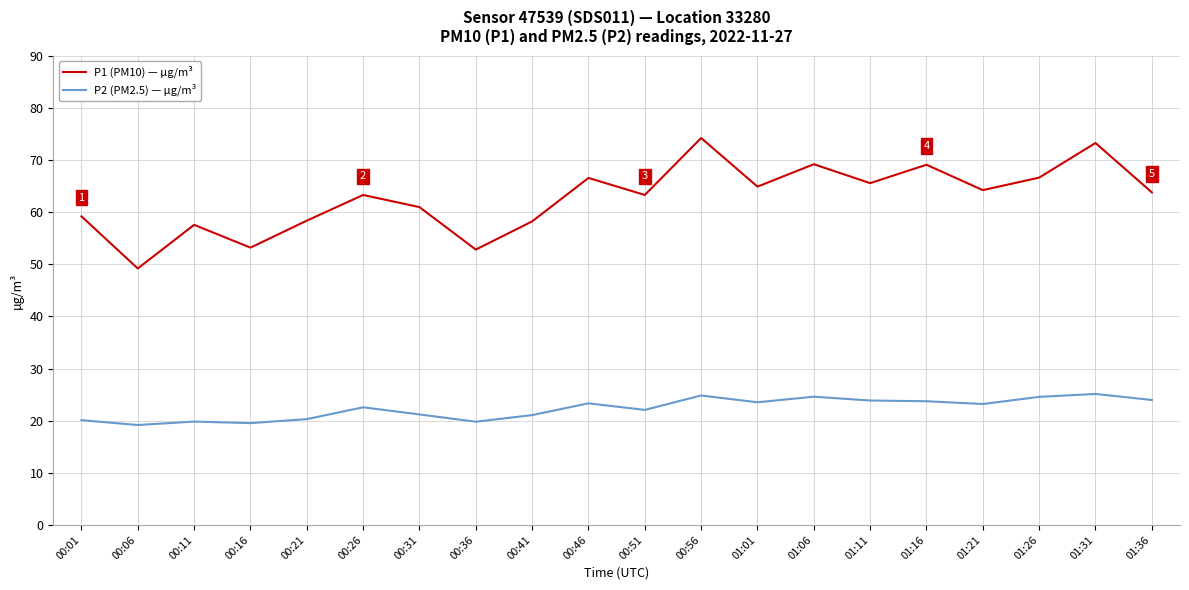

True or false: P2 (PM2.5) — µg/m³ and P1 (PM10) — µg/m³ cross at least once.

False